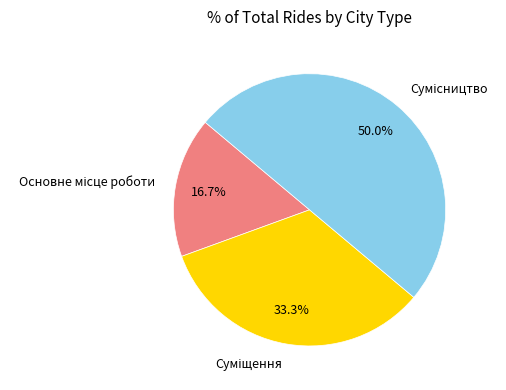

Rank the categories by value from lowest to highest.

Основне місце роботи, Суміщення, Сумісництво